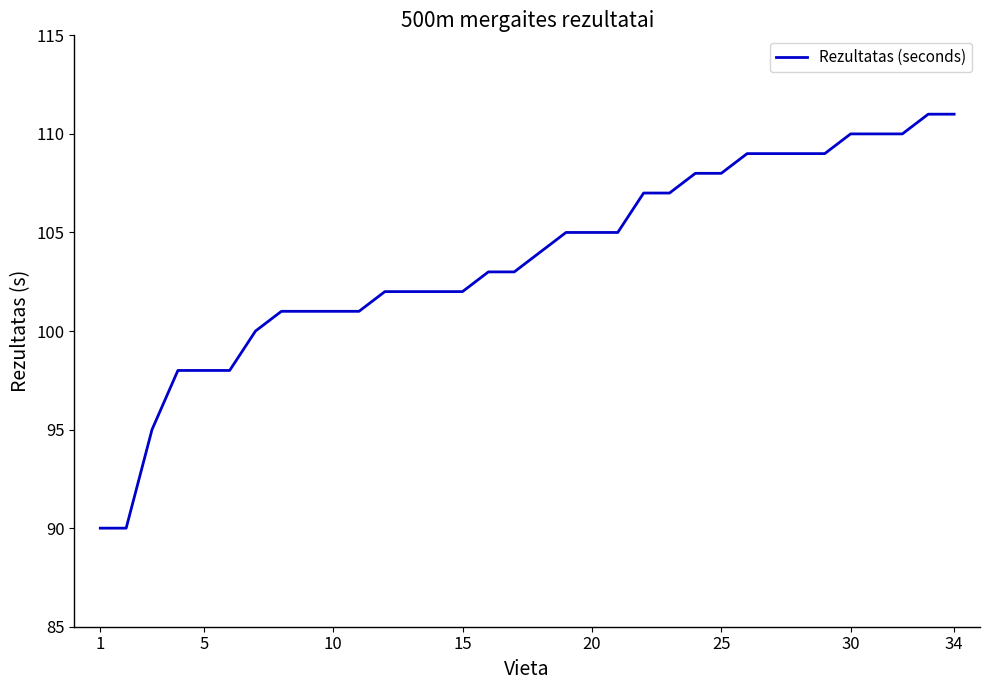

What is the smallest value displayed?

90